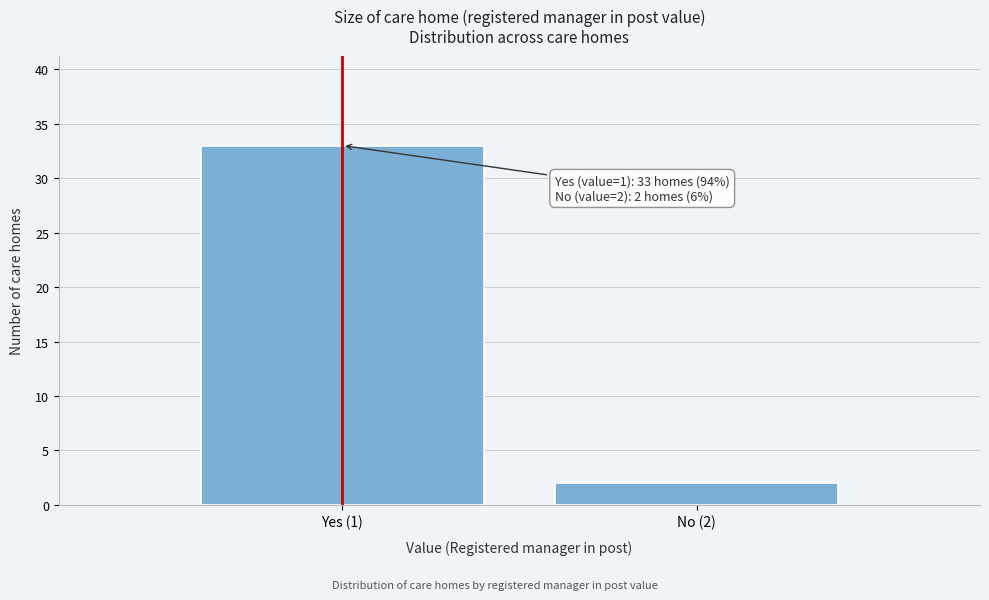

Reading left to right, transcribe all the data shown in this chart.

33	2